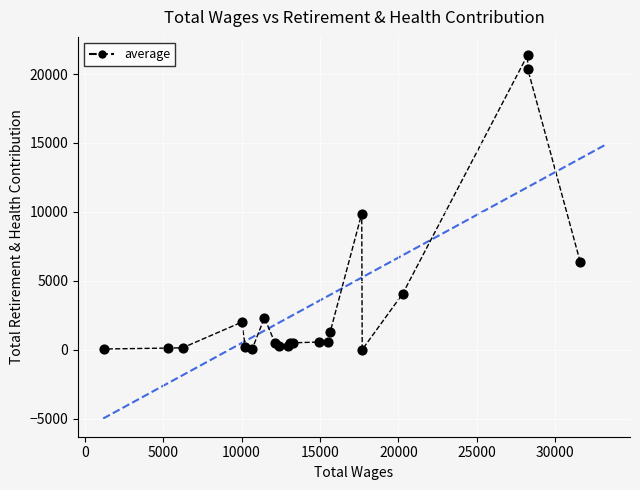

What Y value in the scatter plot is closest to 10689?

9873